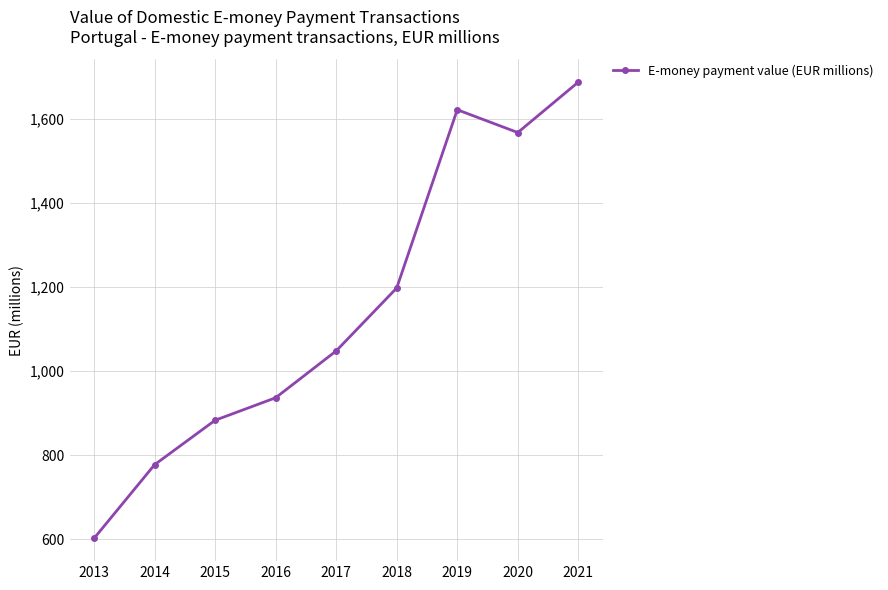

Which has a higher value, 2017 or 2018?

2018